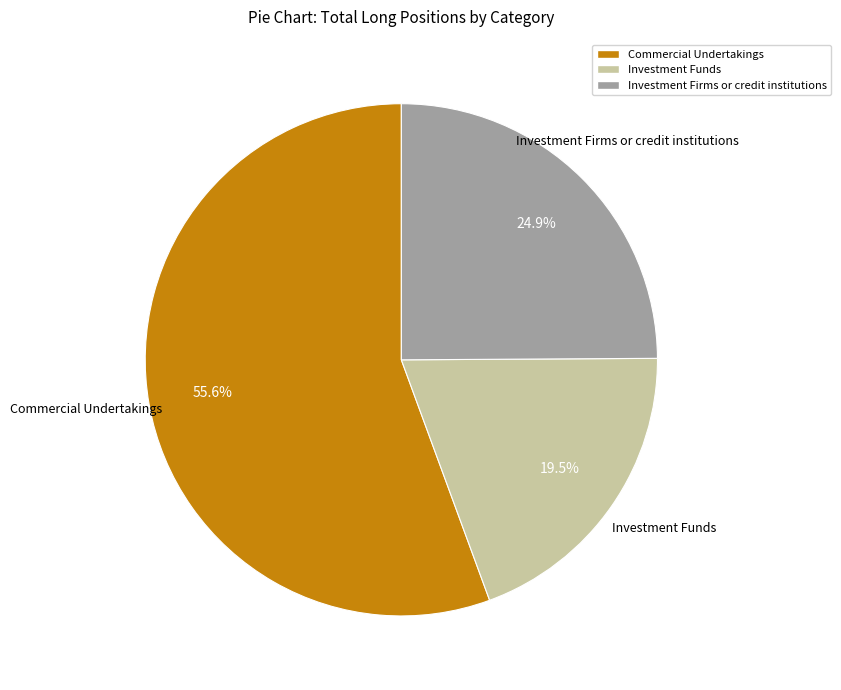

How many segments does this pie chart have?

3